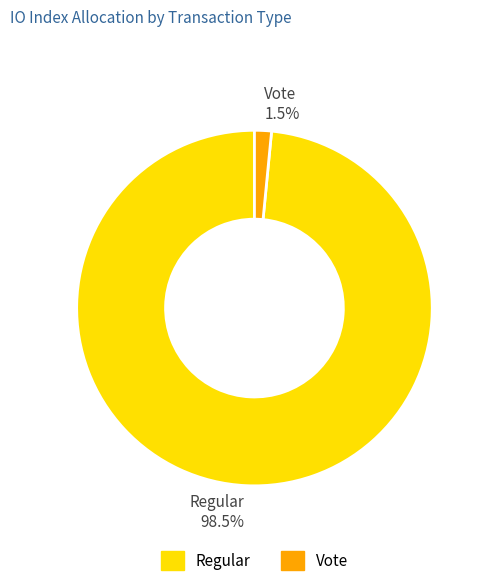

What is the majority slice?

Regular